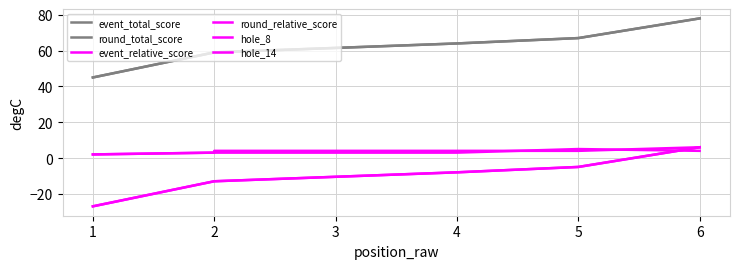

Is it true that hole_14 equals 6 at 5?

False